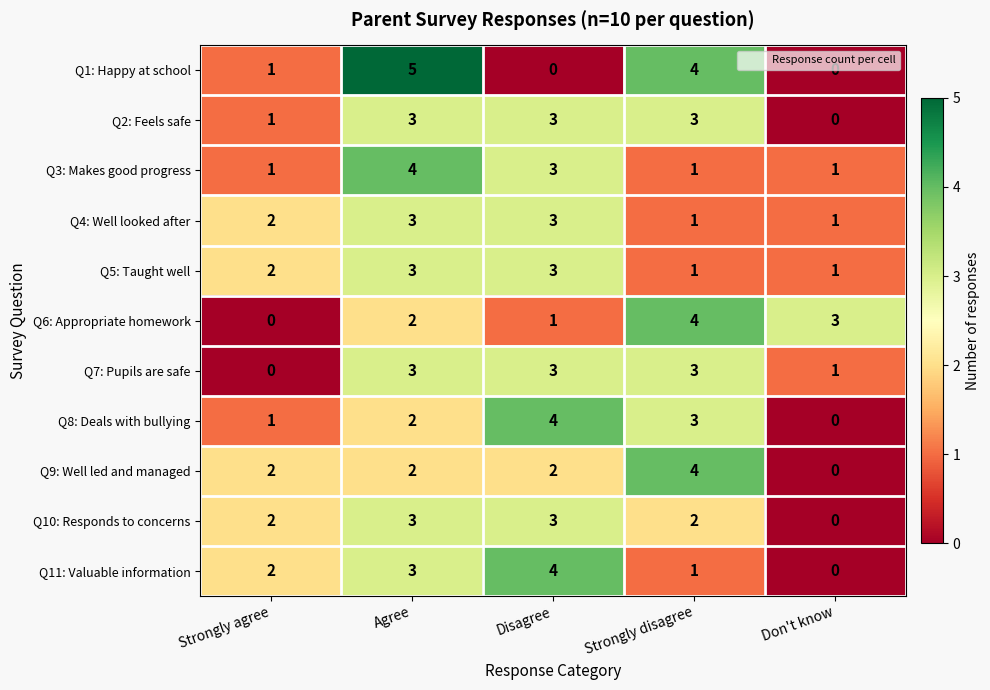

Which category has the highest value in the Q1: Happy at school series?

Agree